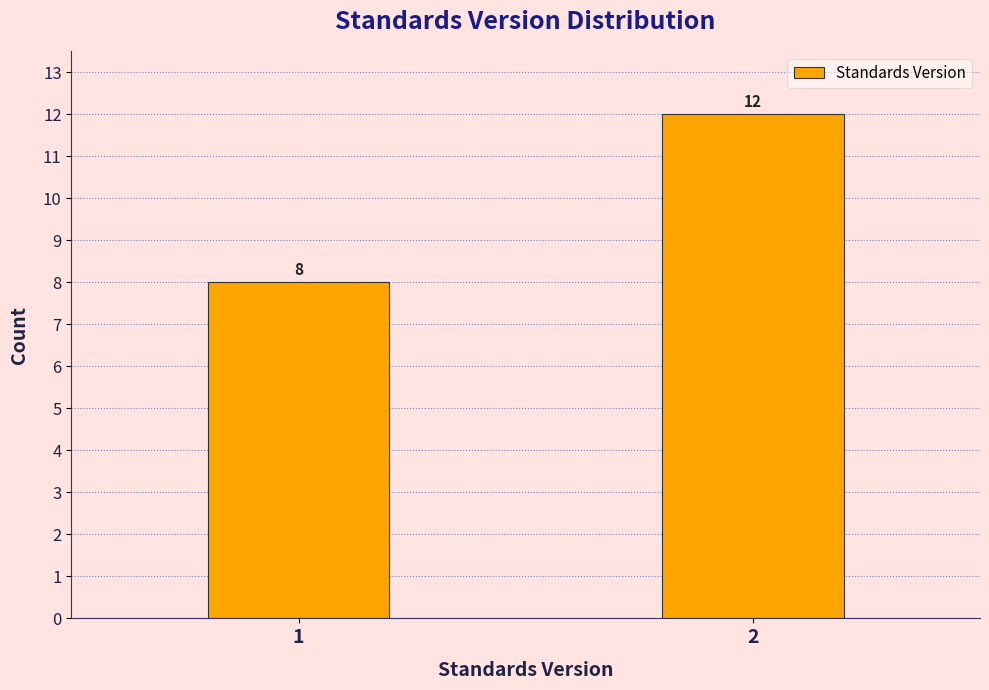

Reading left to right, what are all the values shown in this chart?

8	12